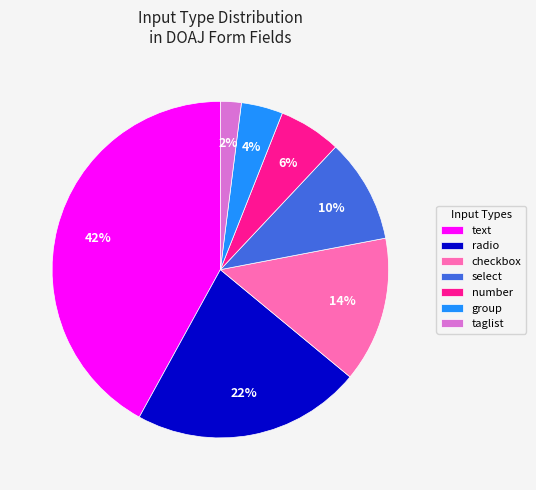

Rank the categories by value from lowest to highest.

taglist, group, number, select, checkbox, radio, text